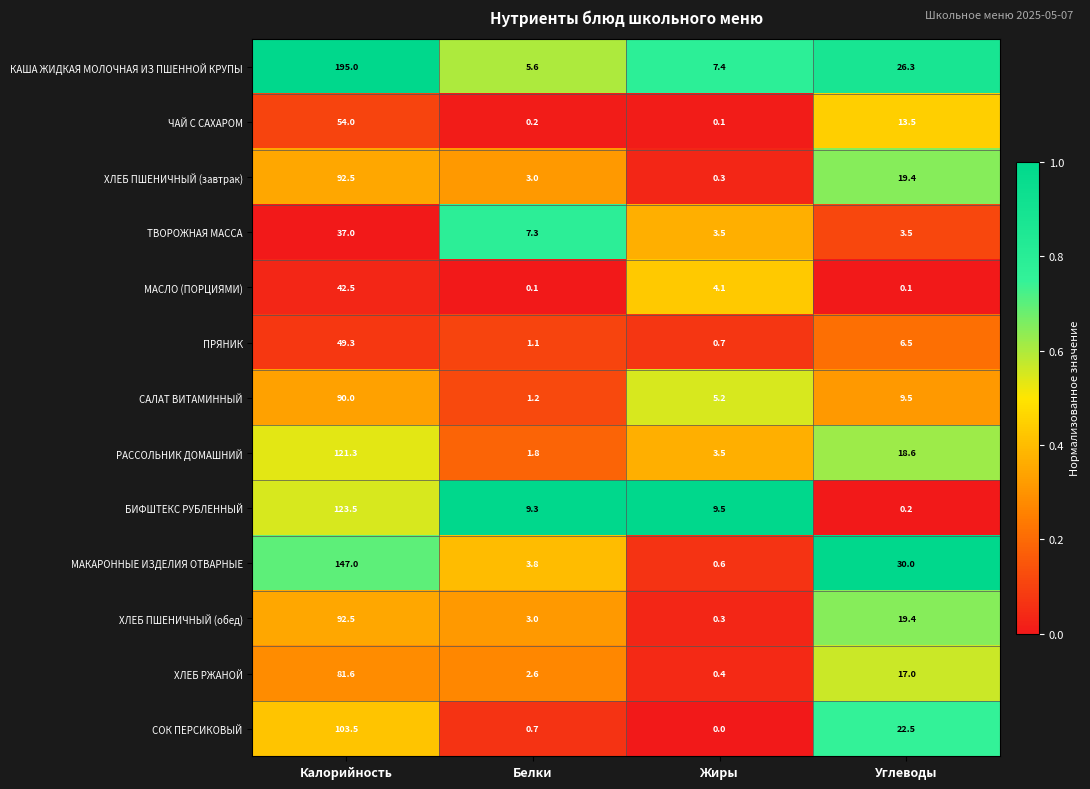

Which category has the highest value in the МАСЛО (ПОРЦИЯМИ) series?

Калорийность